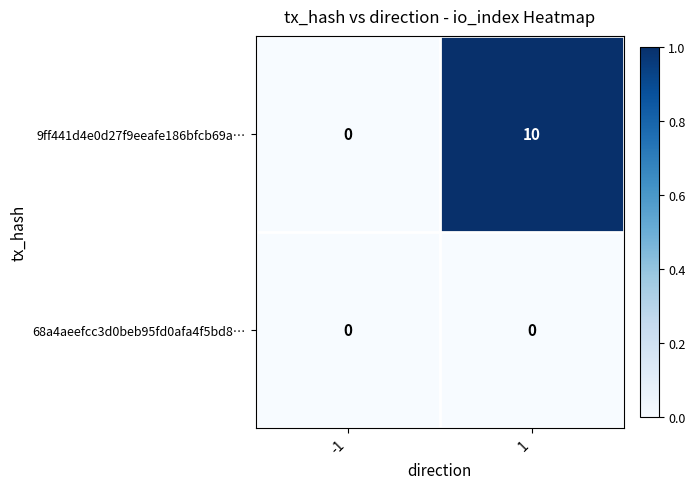

Between -1 and 1, which series saw the biggest shift?

9ff441d4e0d27f9eeafe186bfcb69a…